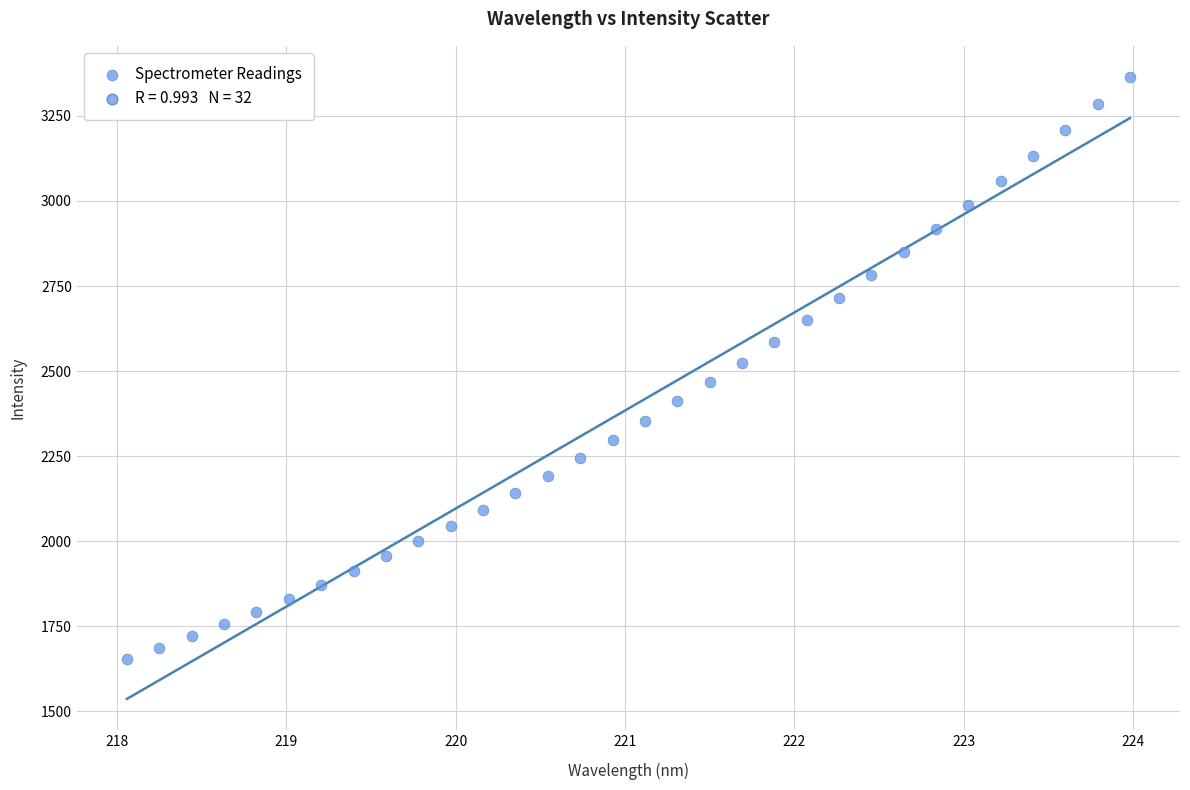

What is the range of X values (max minus min)?

5.9